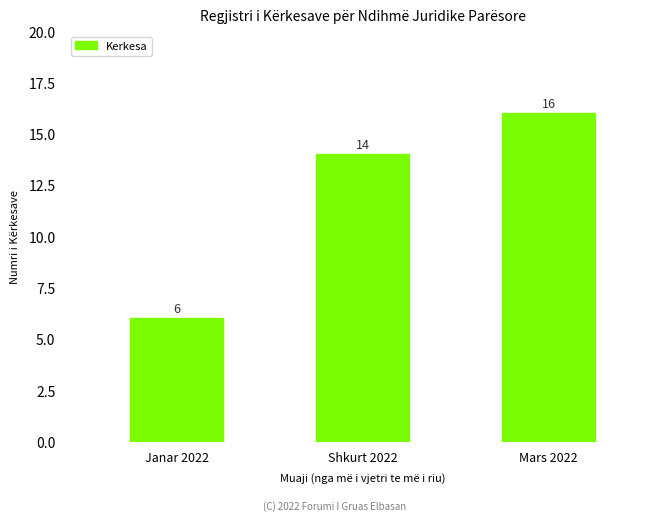

What is the average value?

12